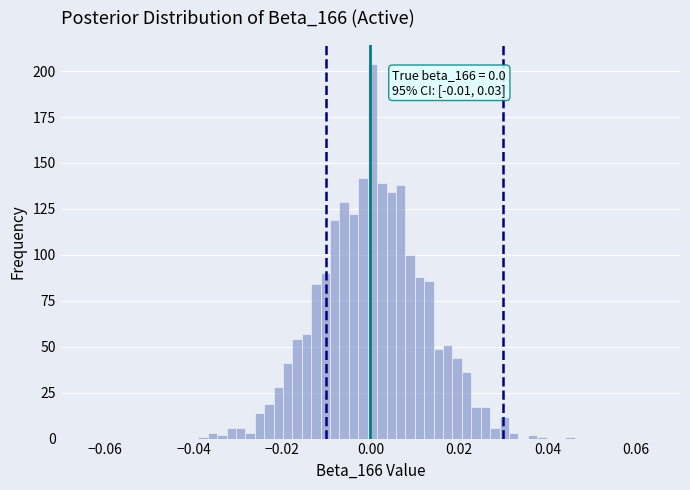

Around what value on the x-axis is the tallest bar? Give the approximate position of its centre, as read against the axis.

0.000